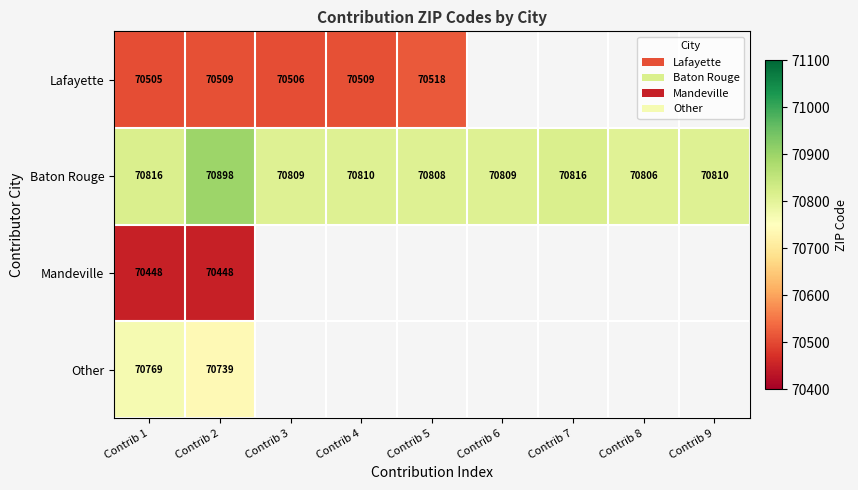

What is the total value across all series at Contrib 1?

282538